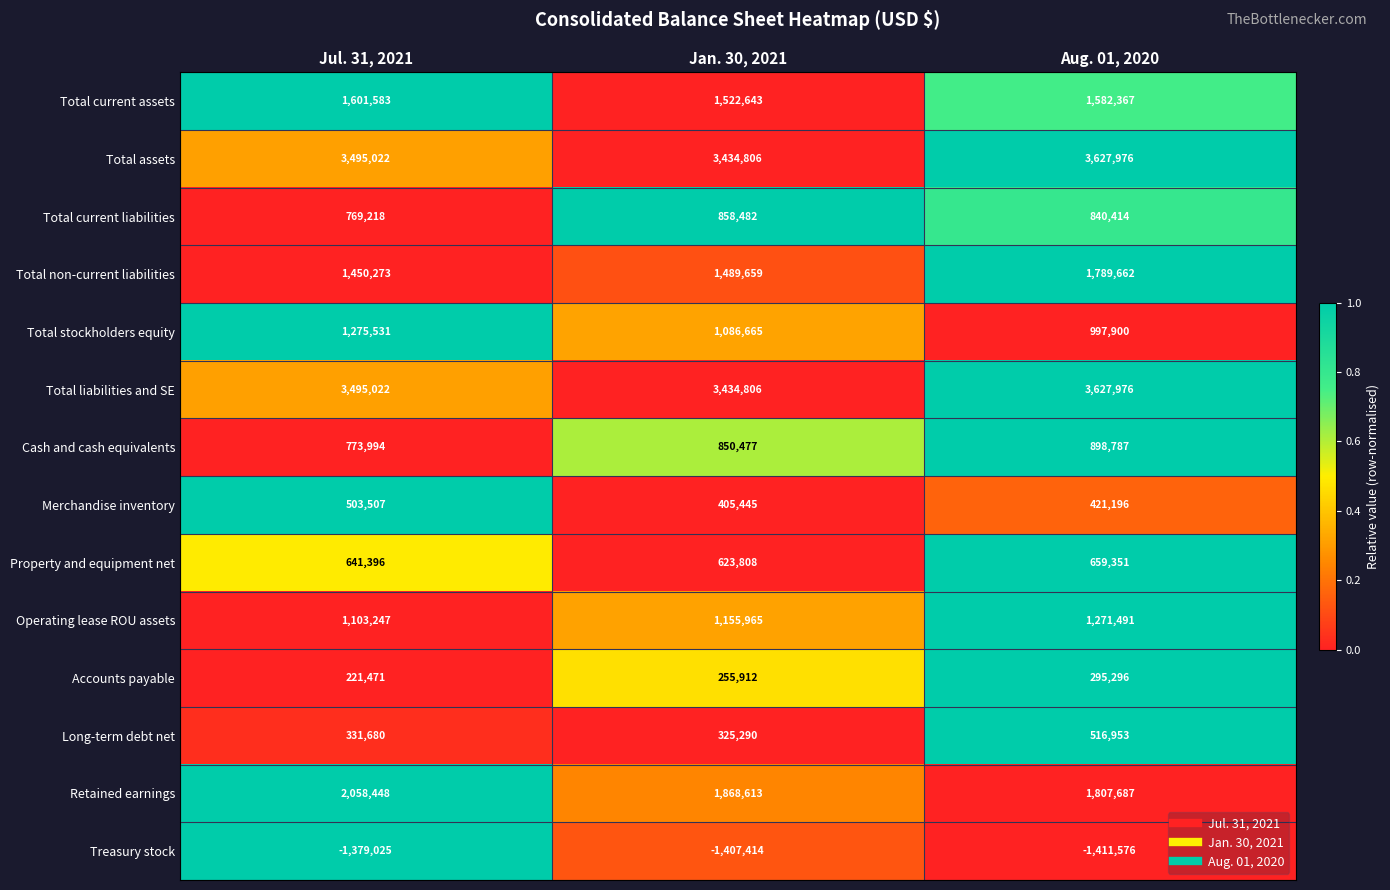

What is the difference between the highest and lowest values at Jan. 30, 2021?

4842220